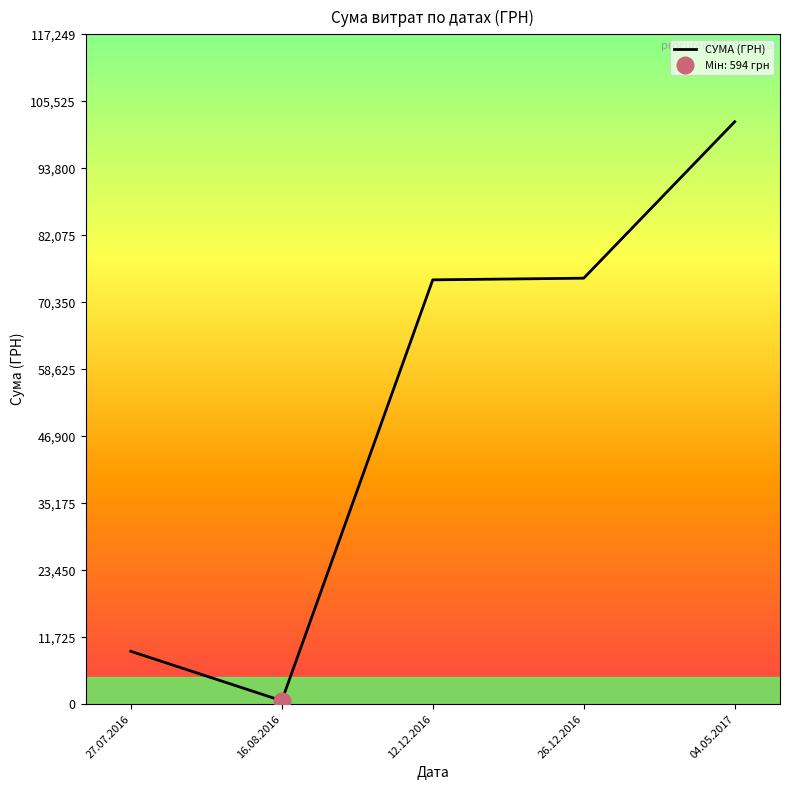

Reading left to right, what are all the values shown in this chart?

9250.0	594.0	74272.0	74562.0	101956.1